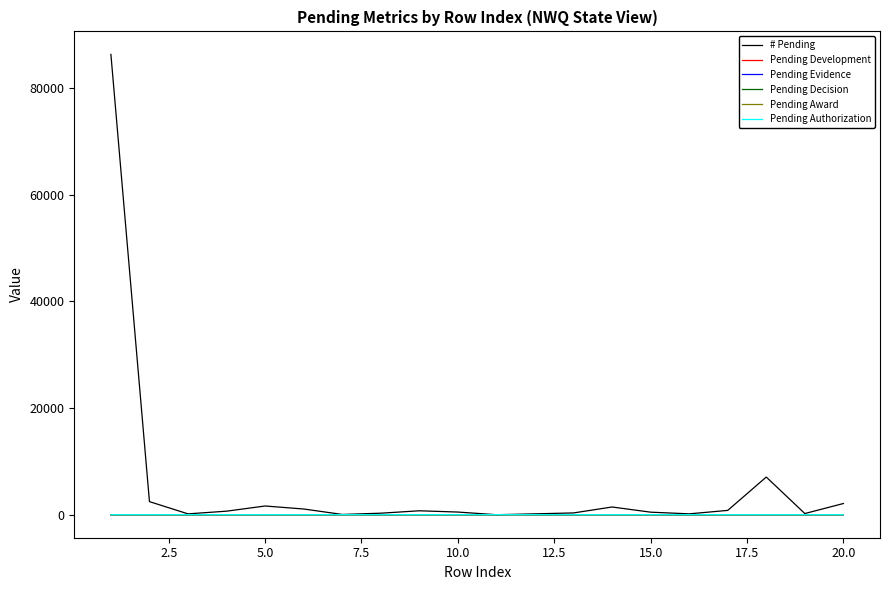

What are all the series names shown in the legend?

# Pending, Pending Development, Pending Evidence, Pending Decision, Pending Award, Pending Authorization